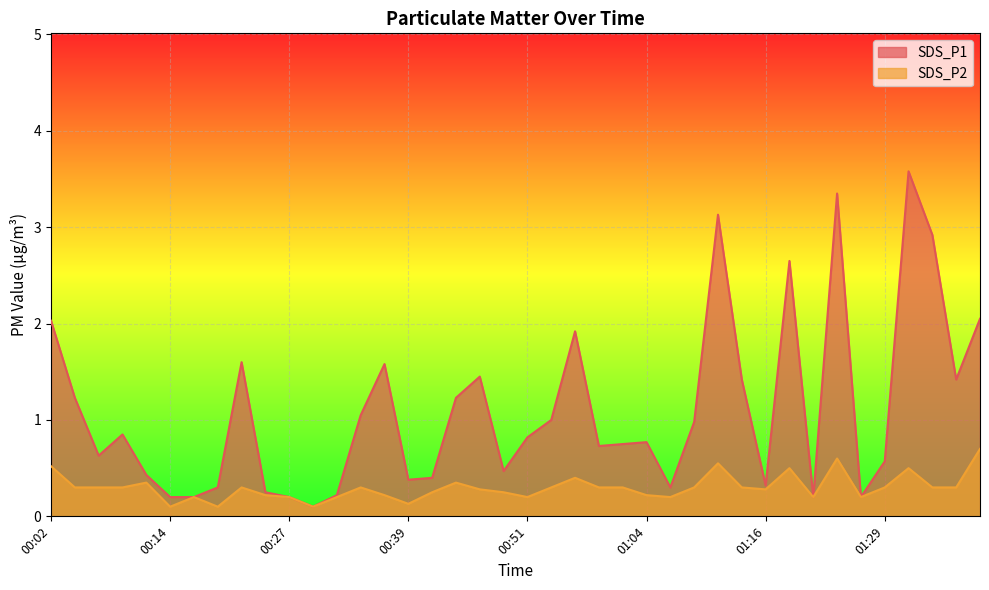

True or false: SDS_P2 has a value of 0.5 at 00:56.

False